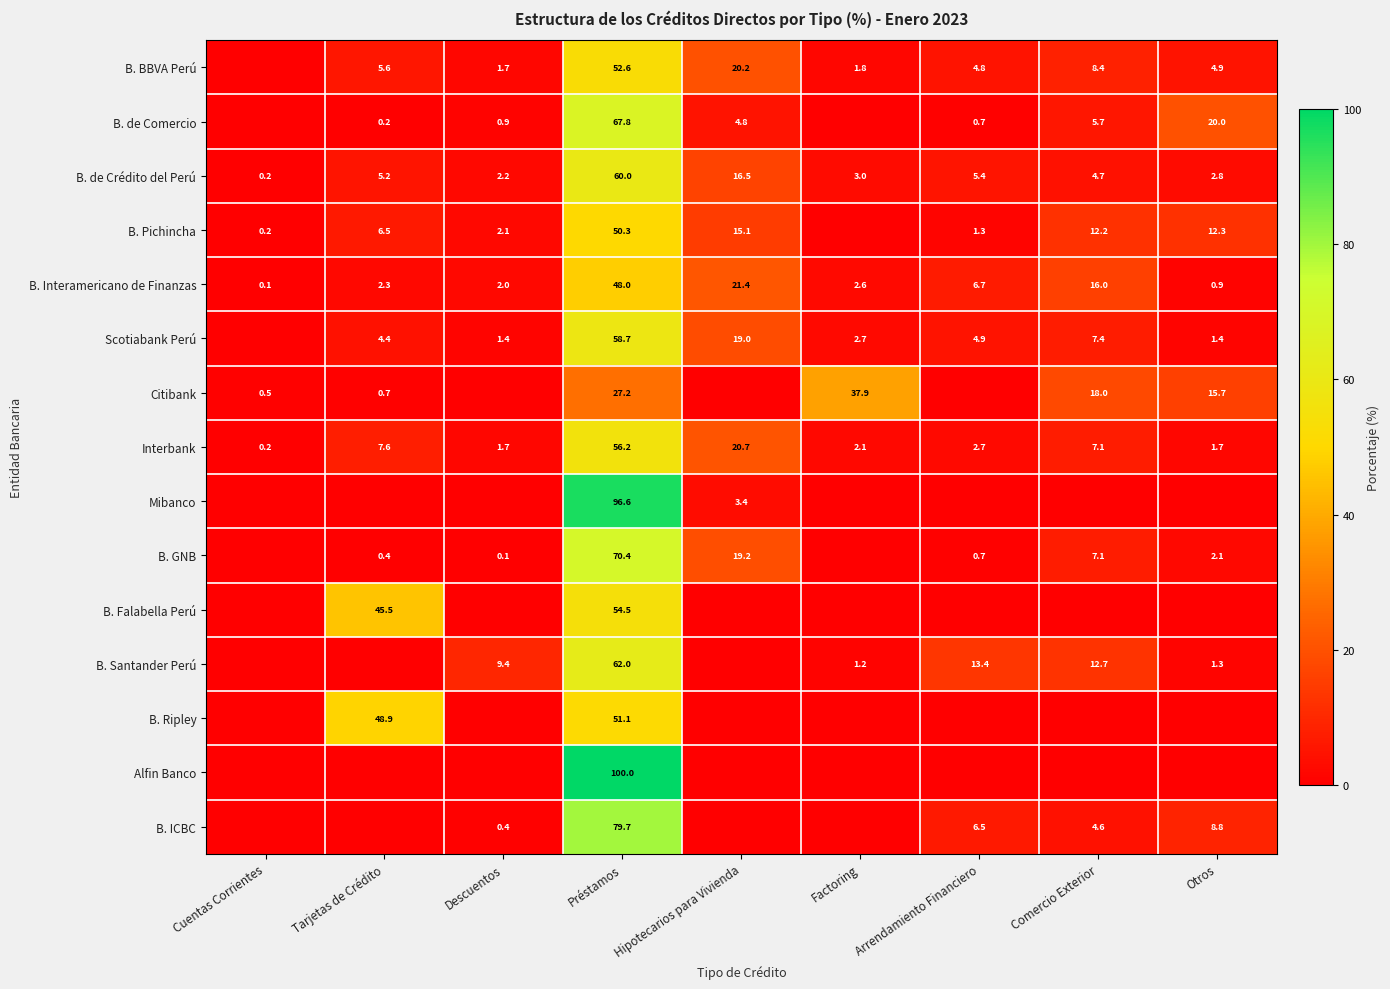

At which label is Interbank closest to 28?

Hipotecarios para Vivienda